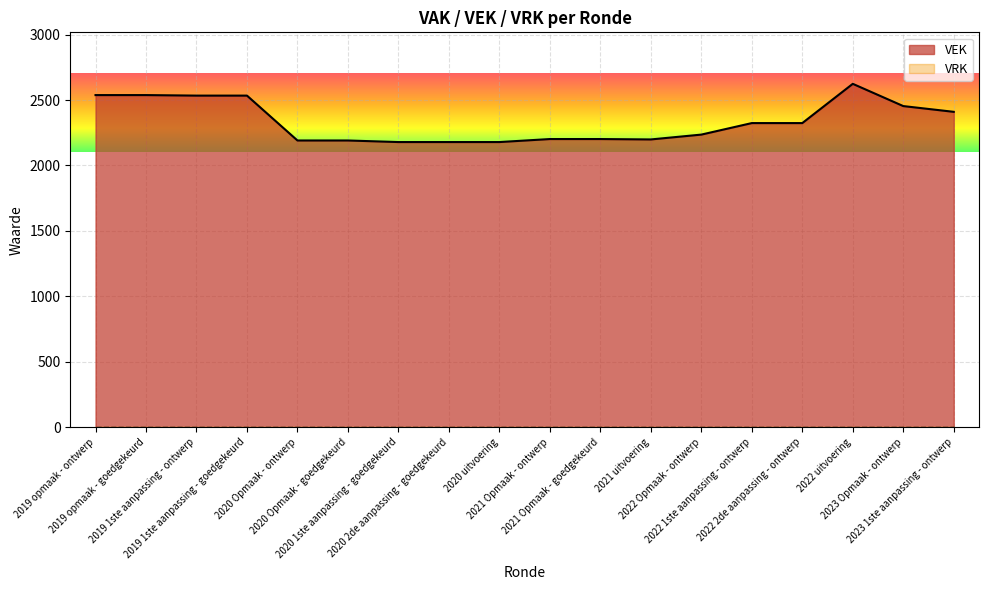

Between 2022 1ste aanpassing - ontwerp and 2020 2de aanpassing - goedgekeurd, which is larger?

2022 1ste aanpassing - ontwerp